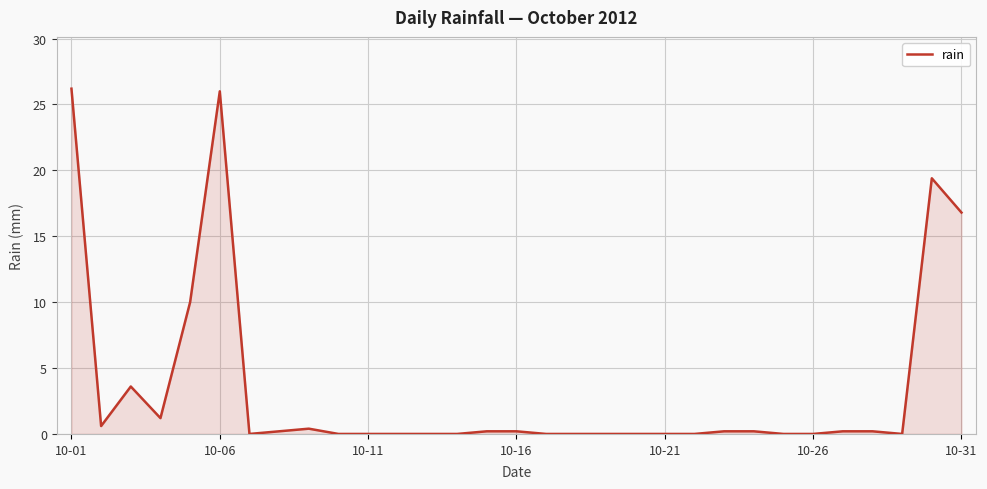

What is the greatest value displayed?

26.2